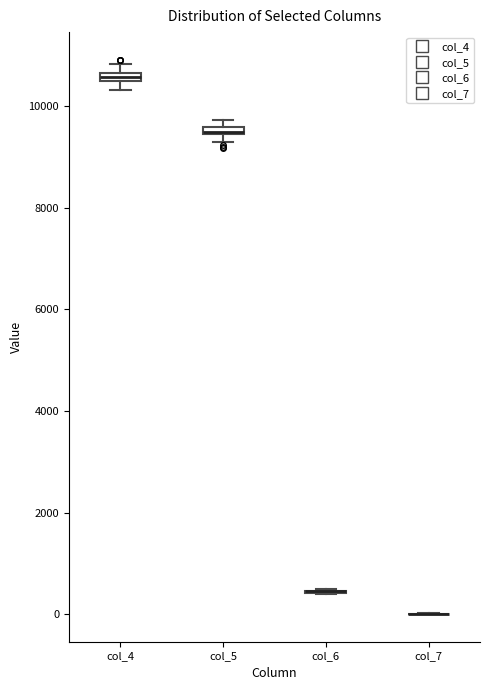

Where is the upper edge of the box for col_4 on the y-axis? The values are not printed on the chart, so give them approximately, as read against the axis.

10600